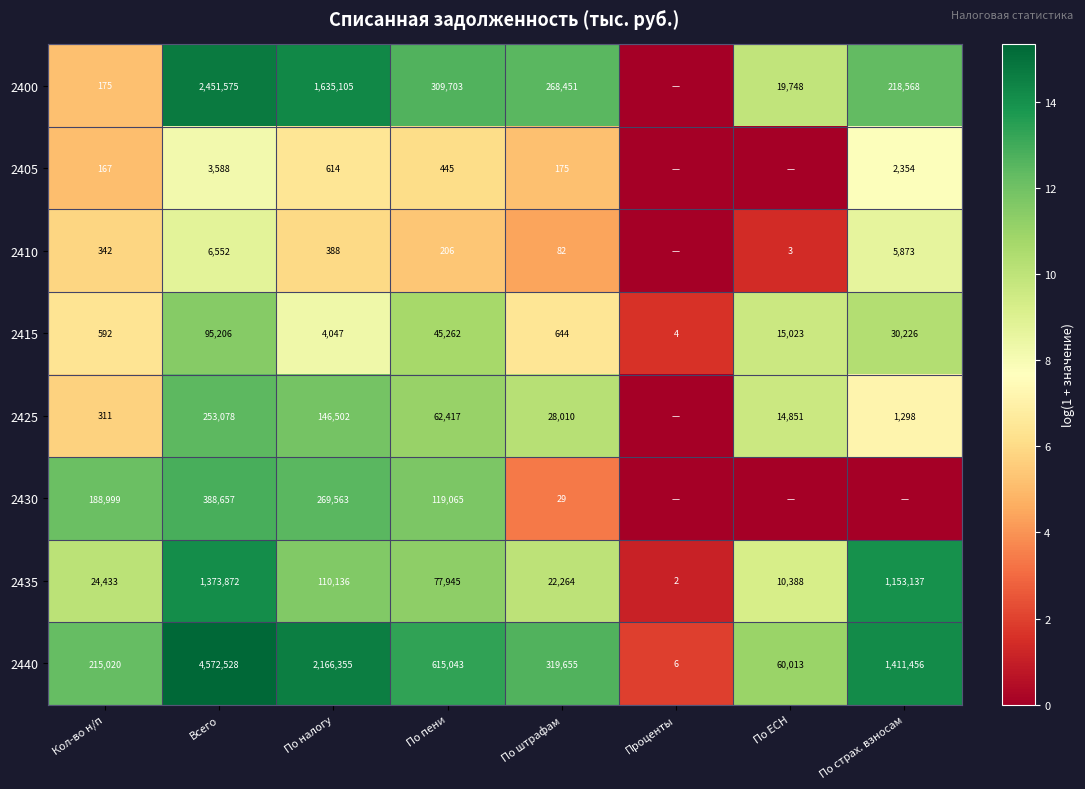

Rank the categories by 2435 value from highest to lowest.

Всего, По страх. взносам, По налогу, По пени, Кол-во н/п, По штрафам, По ЕСН, Проценты